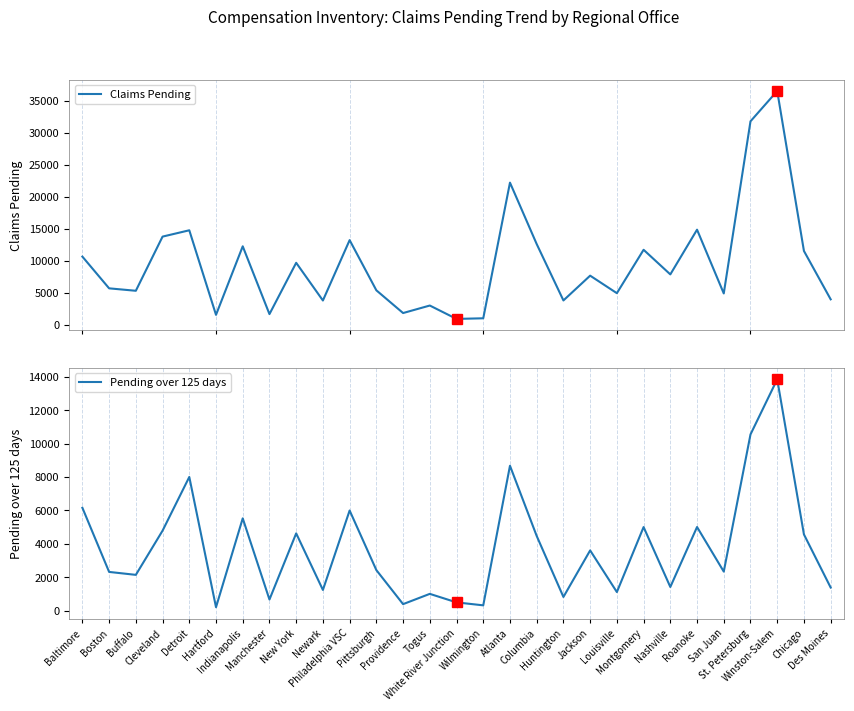

What is the label of the 16th point from the right?

Togus